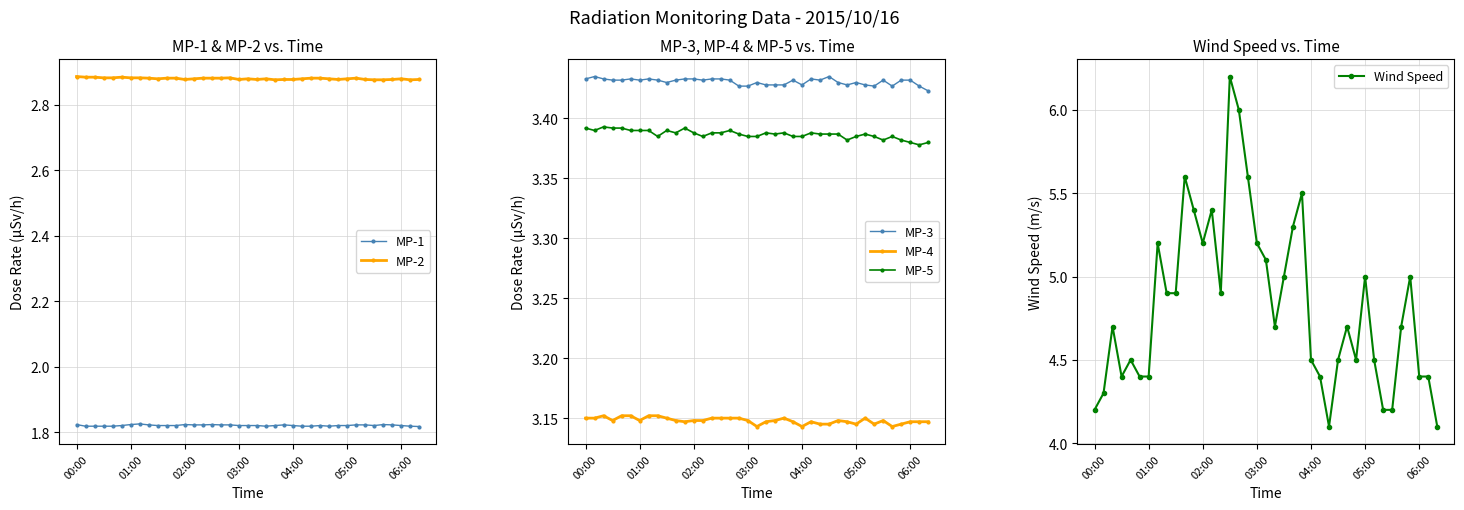

The value of MP-1 at 01:00 is 1.2. True or false?

False